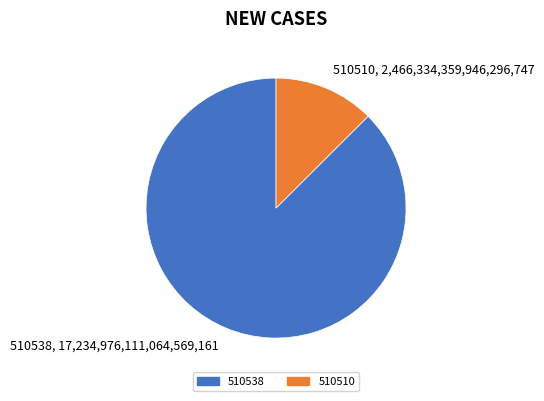

Which slice is the largest?

510538